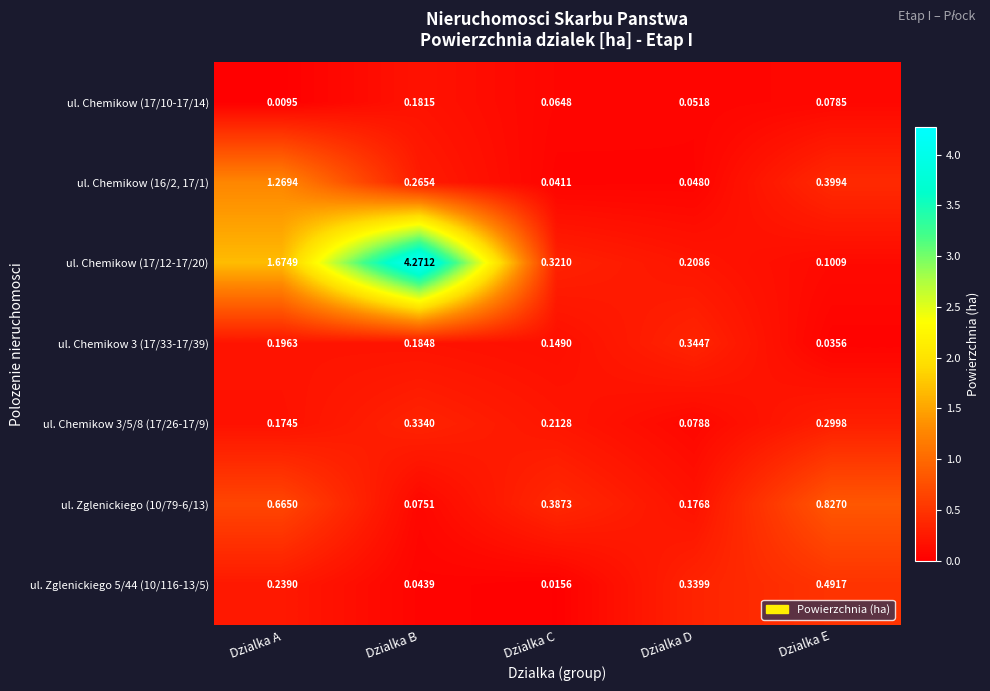

What is the total value across all series at Dzialka A?

4.2